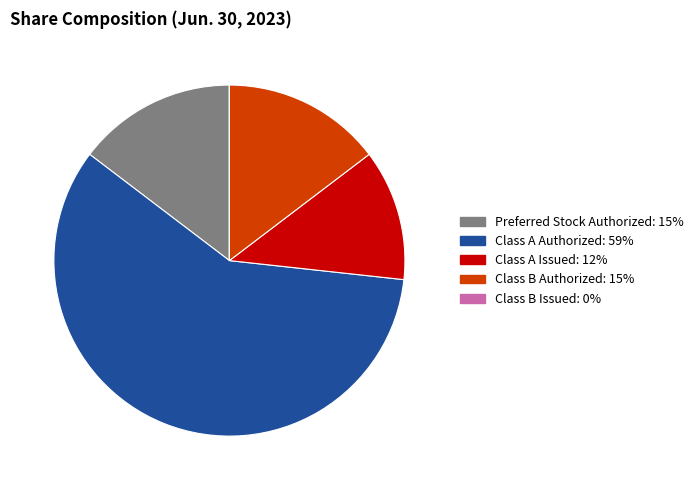

What is the largest slice in the pie chart?

Class A Authorized